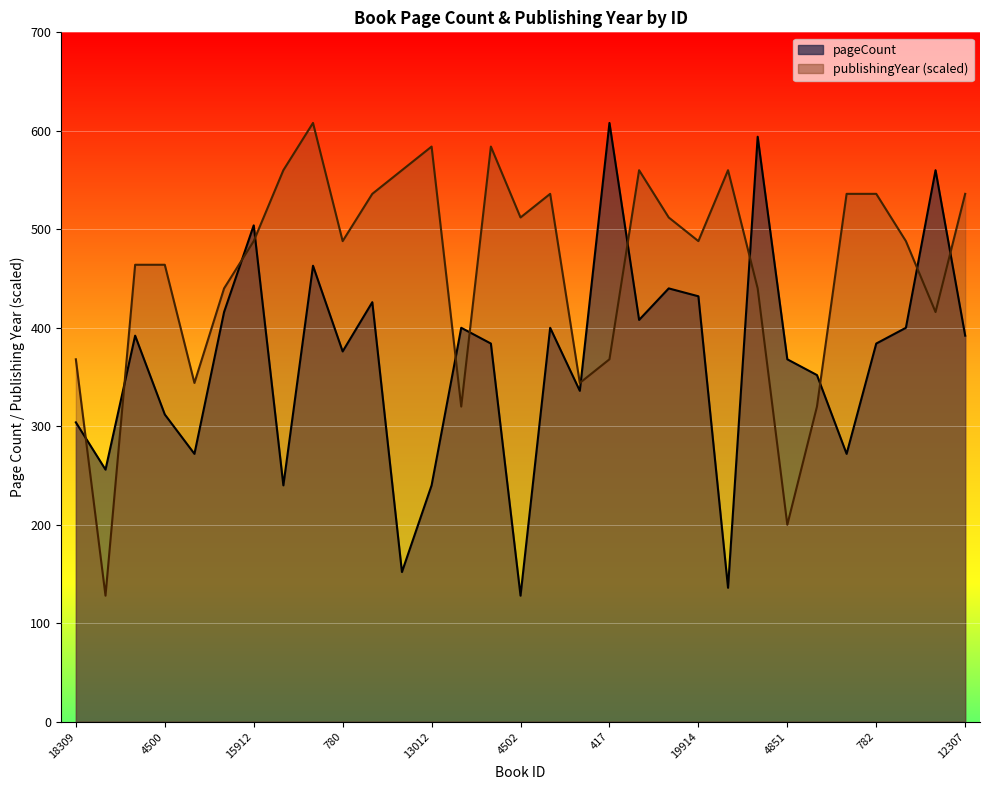

What is the sum of the publishingYear values at 4500 and 13012?

1048